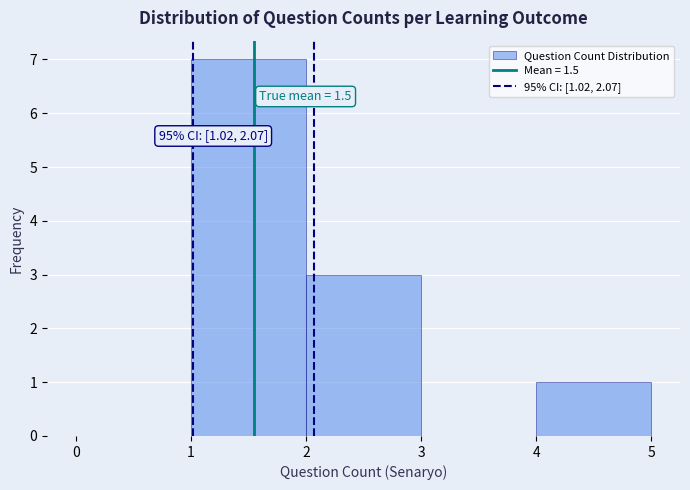

Which range on the x-axis has the tallest bar?

1 to 2